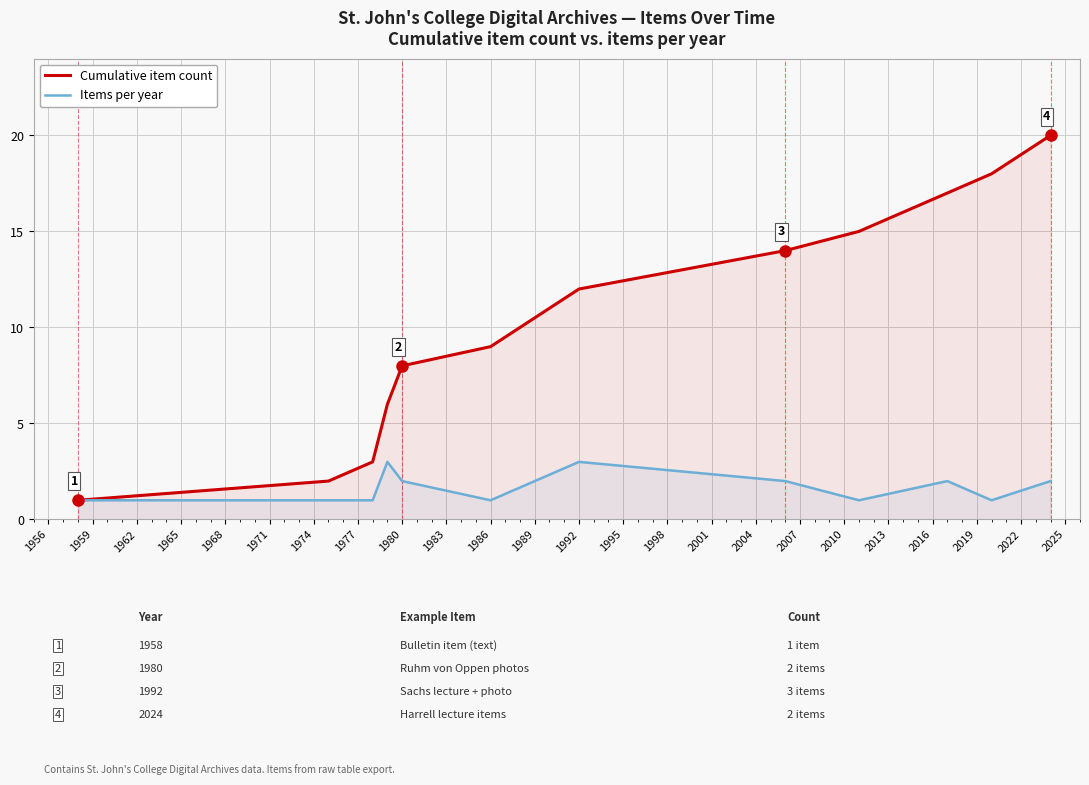

What is the value of the Items per year point at the 3rd from the left?

1